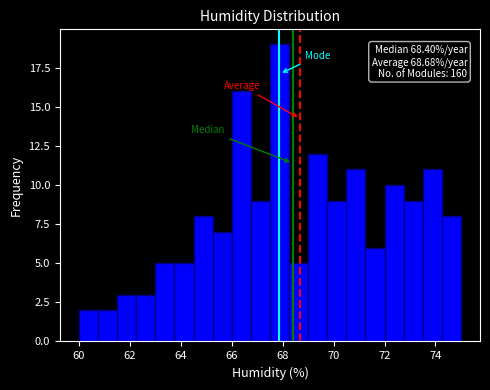

Read against the x-axis, roughly where is the centre of the tallest bar?

67.8